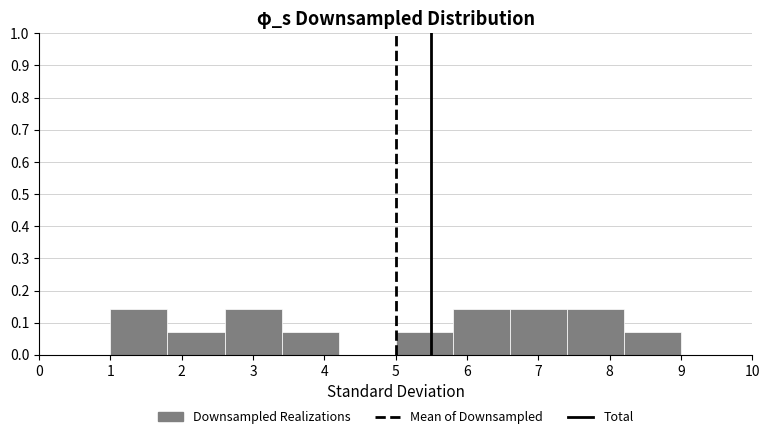

Reading left to right, list every bar in this chart as the range it spans on the x-axis followed by its height. The values are not printed on the chart, so give them approximately, as read against the axis.

1.0 to 1.8: 0.14
1.8 to 2.6: 0.07
2.6 to 3.4: 0.14
3.4 to 4.2: 0.07
4.2 to 5.0: 0
5.0 to 5.8: 0.07
5.8 to 6.6: 0.14
6.6 to 7.4: 0.14
7.4 to 8.2: 0.14
8.2 to 9.0: 0.07